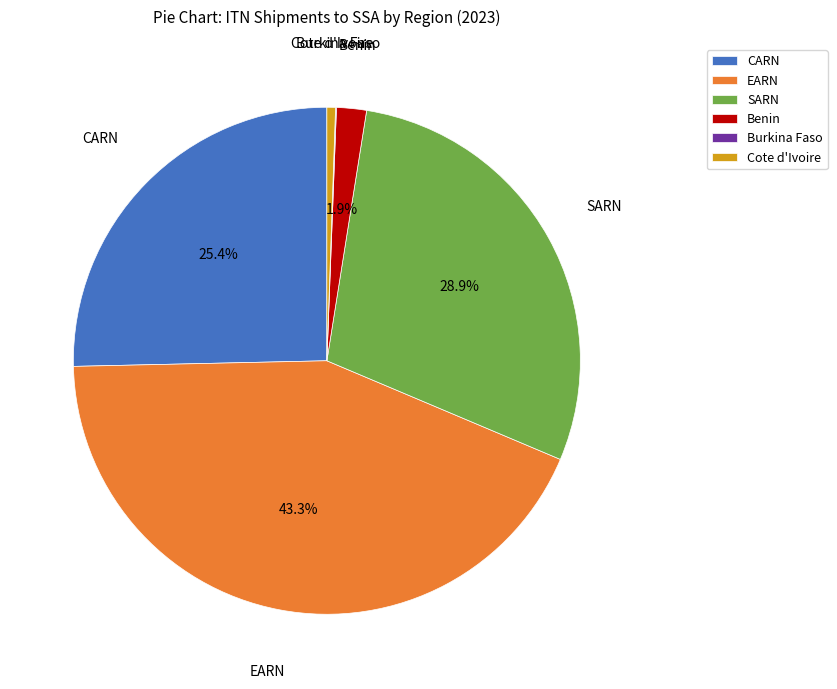

What percentage is NOT represented by SARN?

71.1%